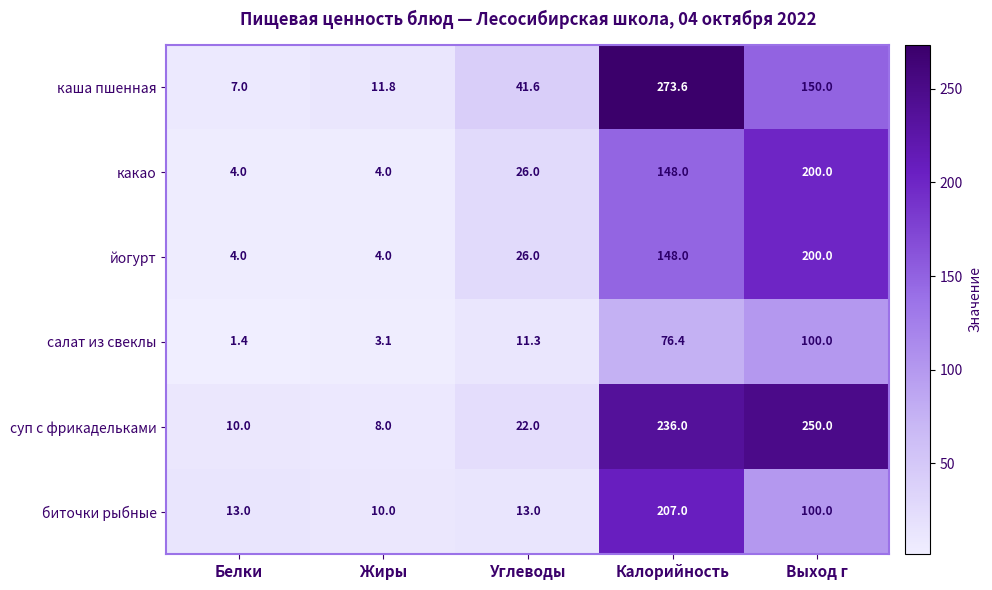

Count the number of categories in the chart.

5